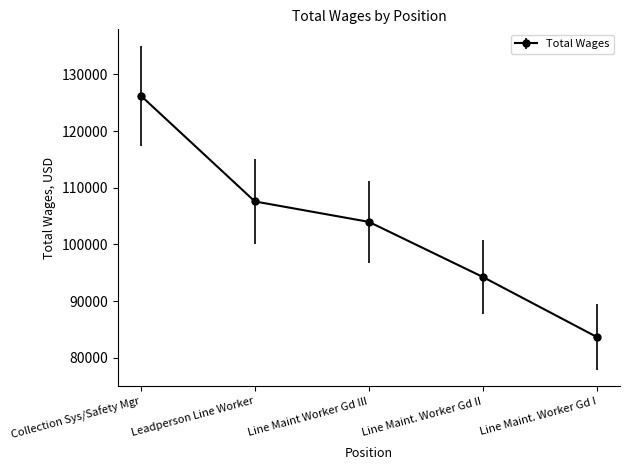

List the labels in order of value, largest first.

Collection Sys/Safety Mgr, Leadperson Line Worker, Line Maint Worker Gd III, Line Maint. Worker Gd II, Line Maint. Worker Gd I